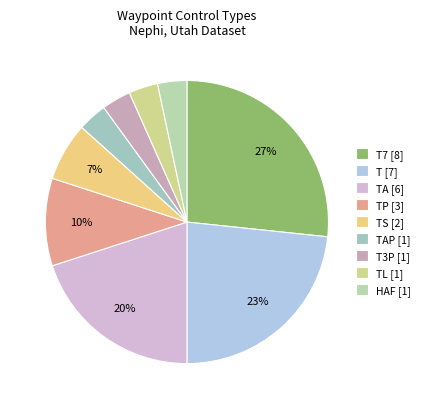

Count the number of slices in the pie.

9